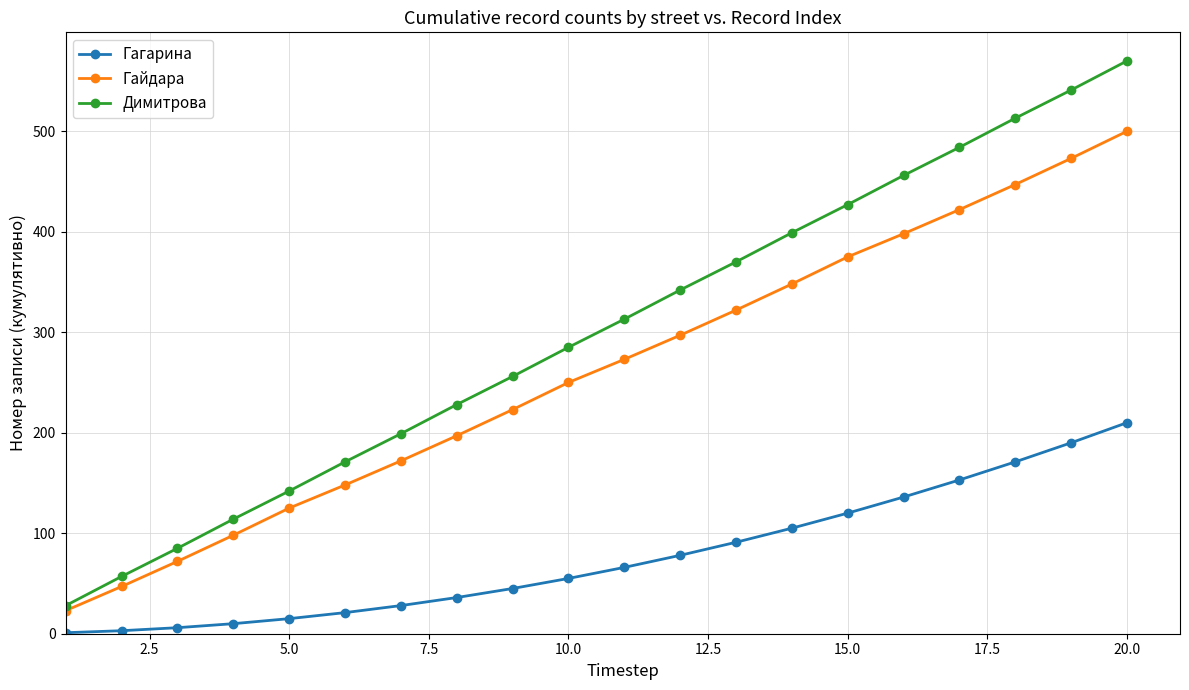

What is the minimum value for Гайдара?

23